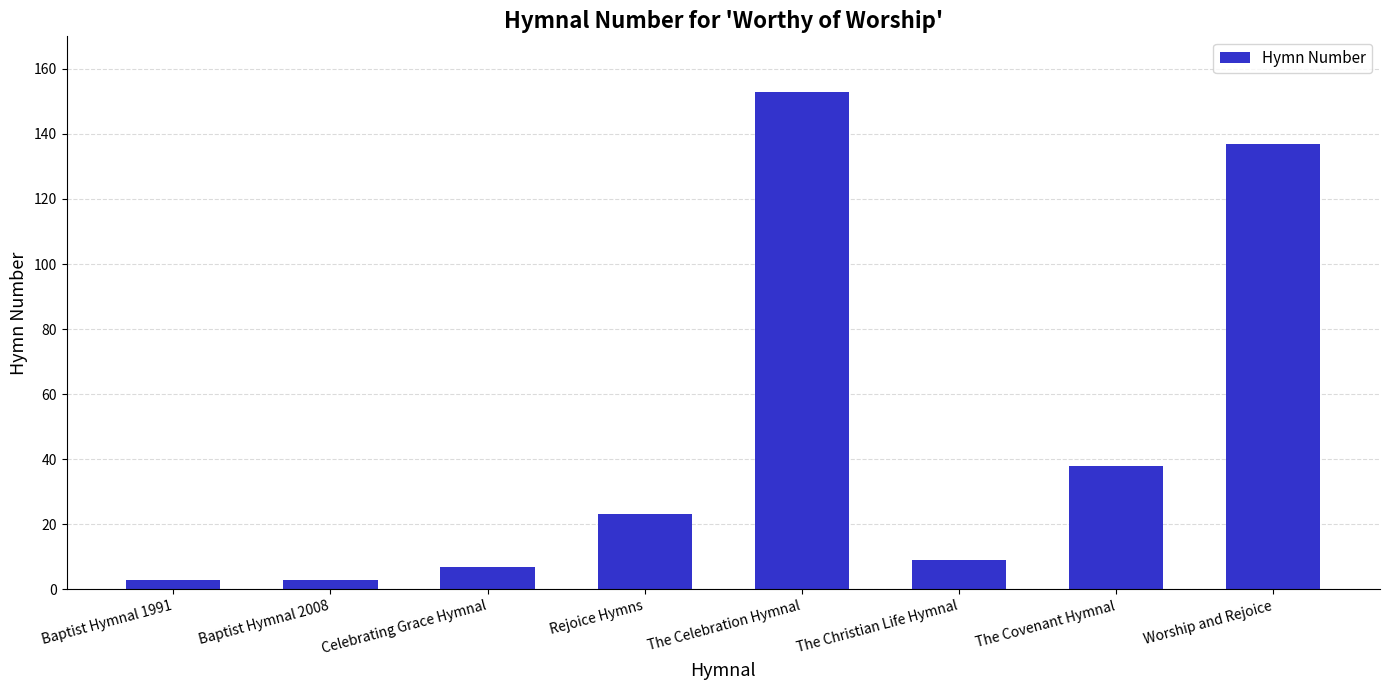

What position from the left is Celebrating Grace Hymnal?

3